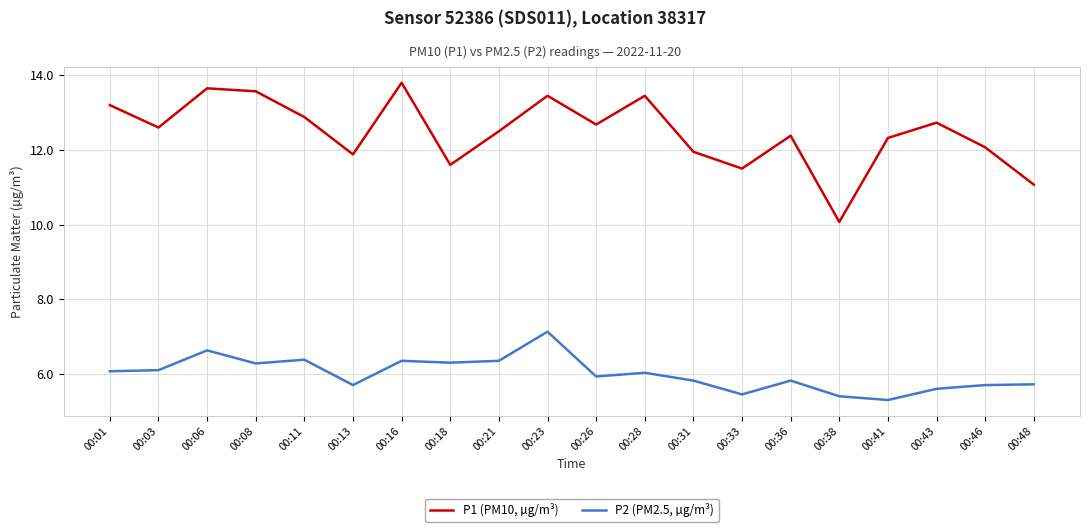

How many values in the P2 (PM2.5, µg/m³) series are below 6?

10